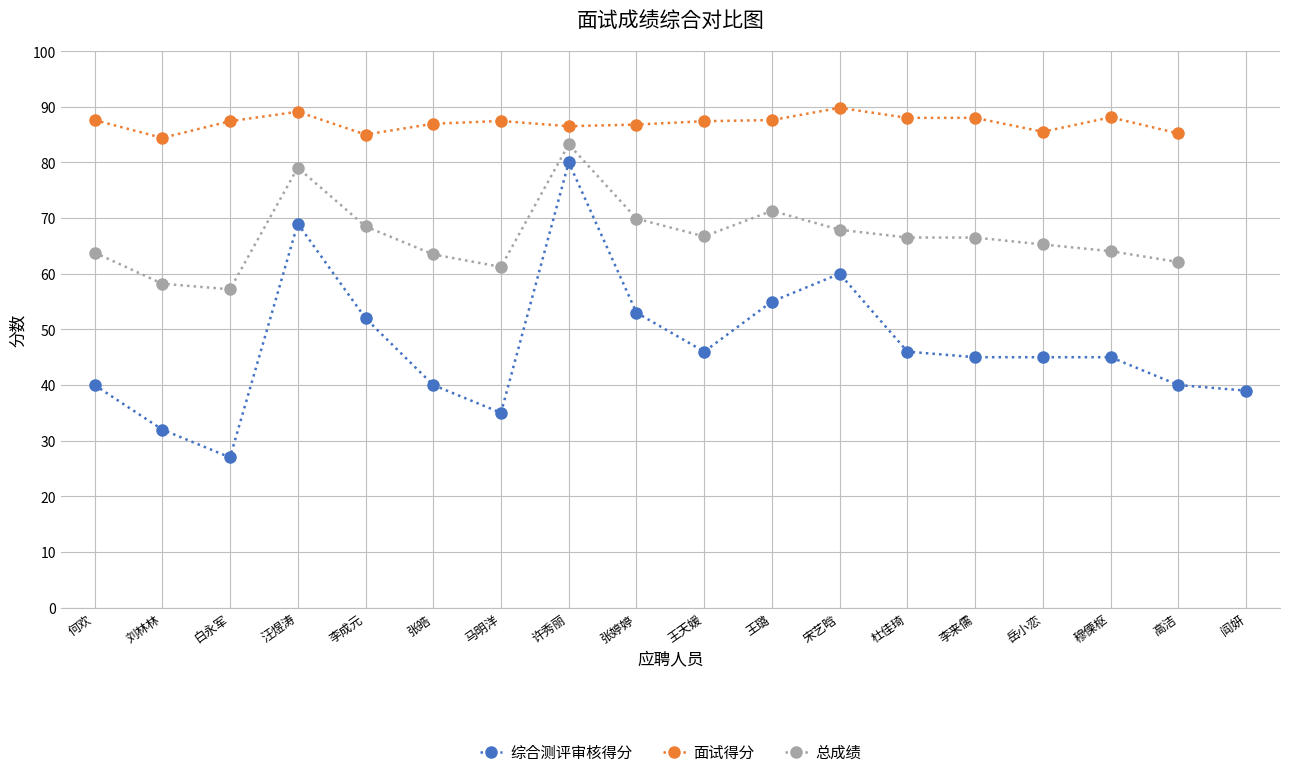

True or false: 总成绩 has a value of 16.5 at 王璐.

False